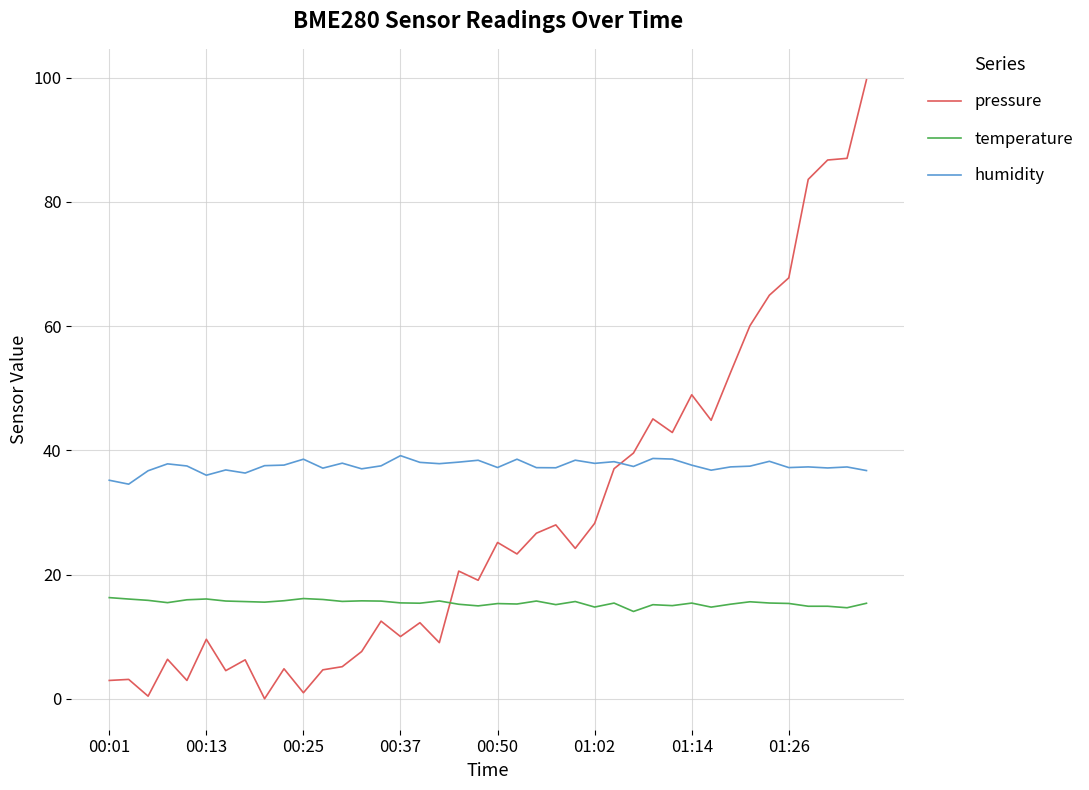

Rank the series by their maximum value, from highest to lowest.

pressure, humidity, temperature